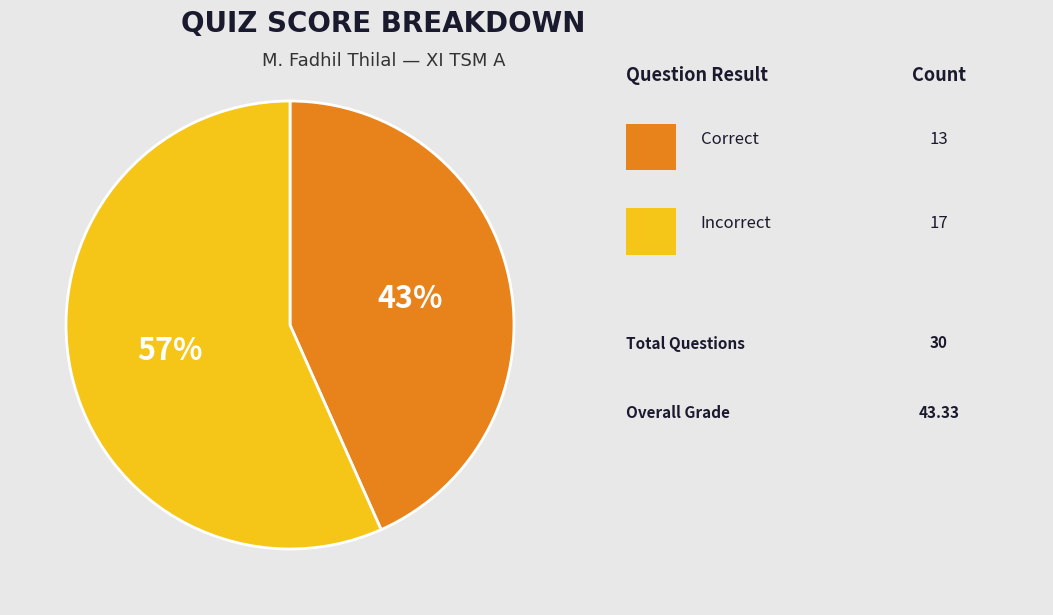

Is there any slice that represents more than half of the pie?

Yes